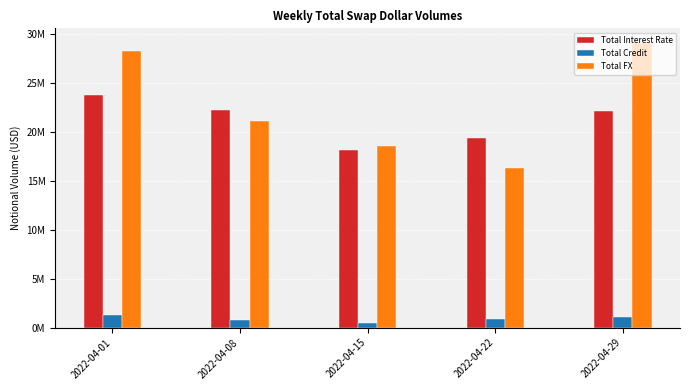

What is the spread (max minus min) of values at 2022-04-15?

18029546